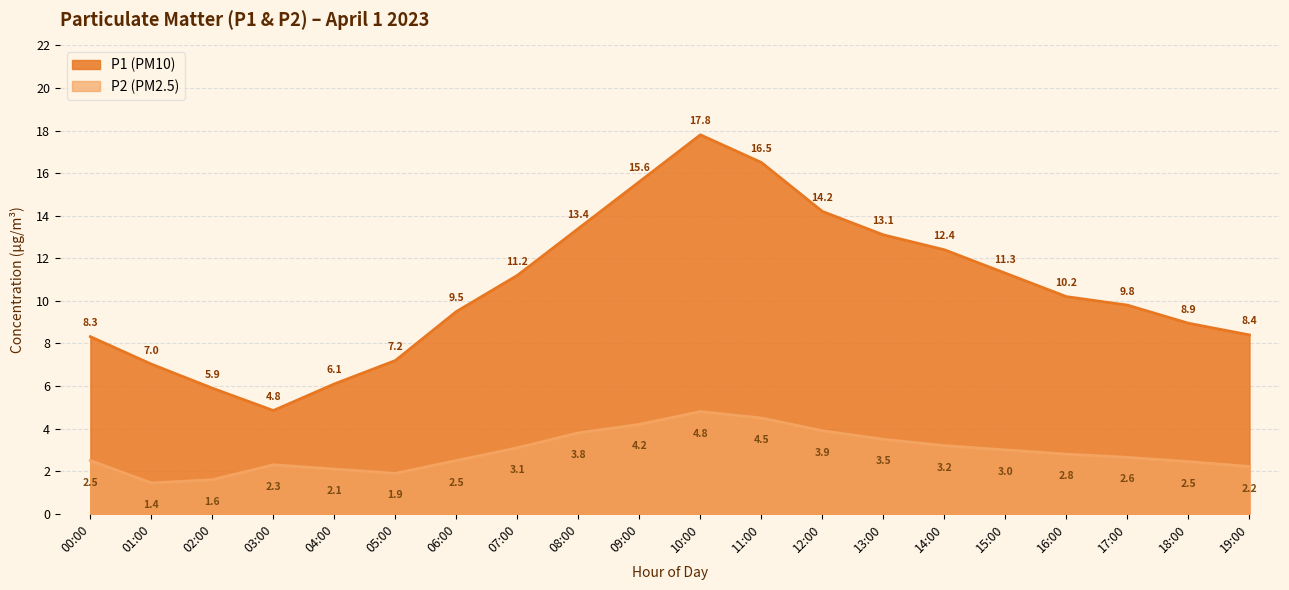

How many data points in P2 are less than 2?

3